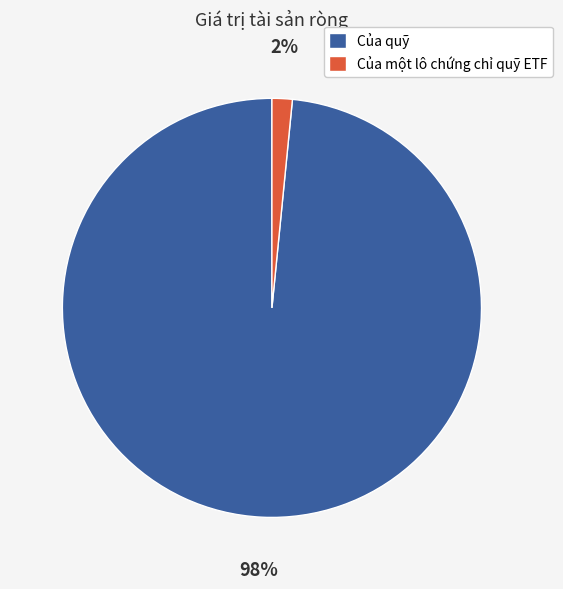

Which has a higher value, Của một lô chứng chỉ quỹ ETF or Của quỹ?

Của quỹ